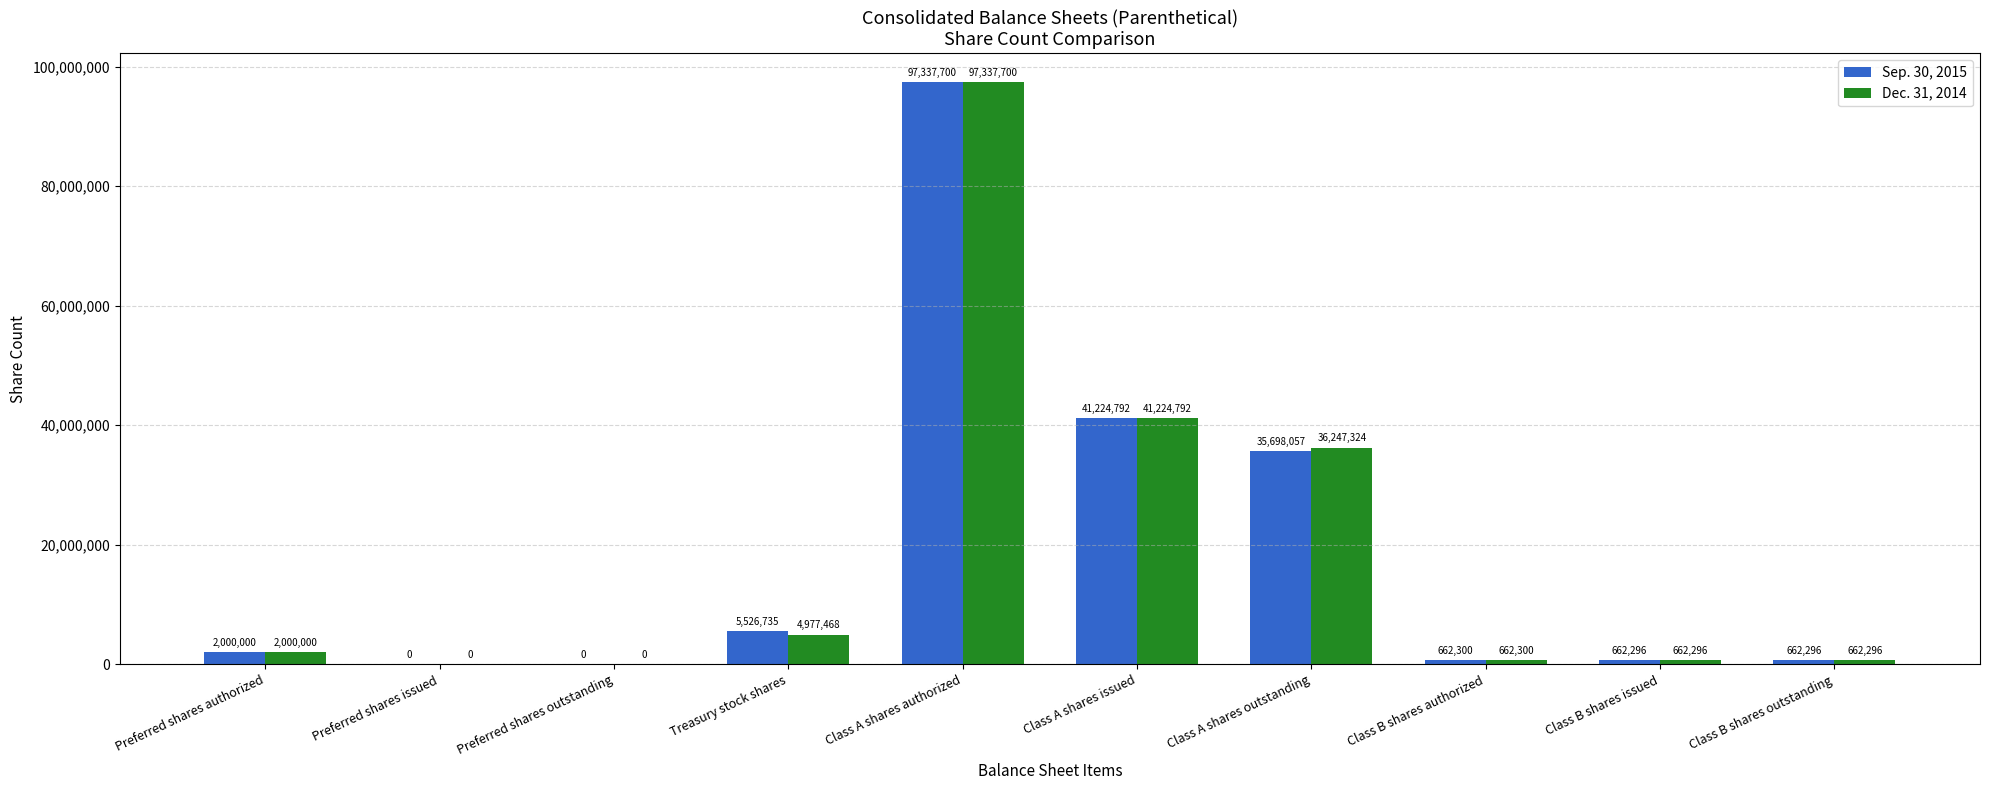

Are the bars horizontal?

No